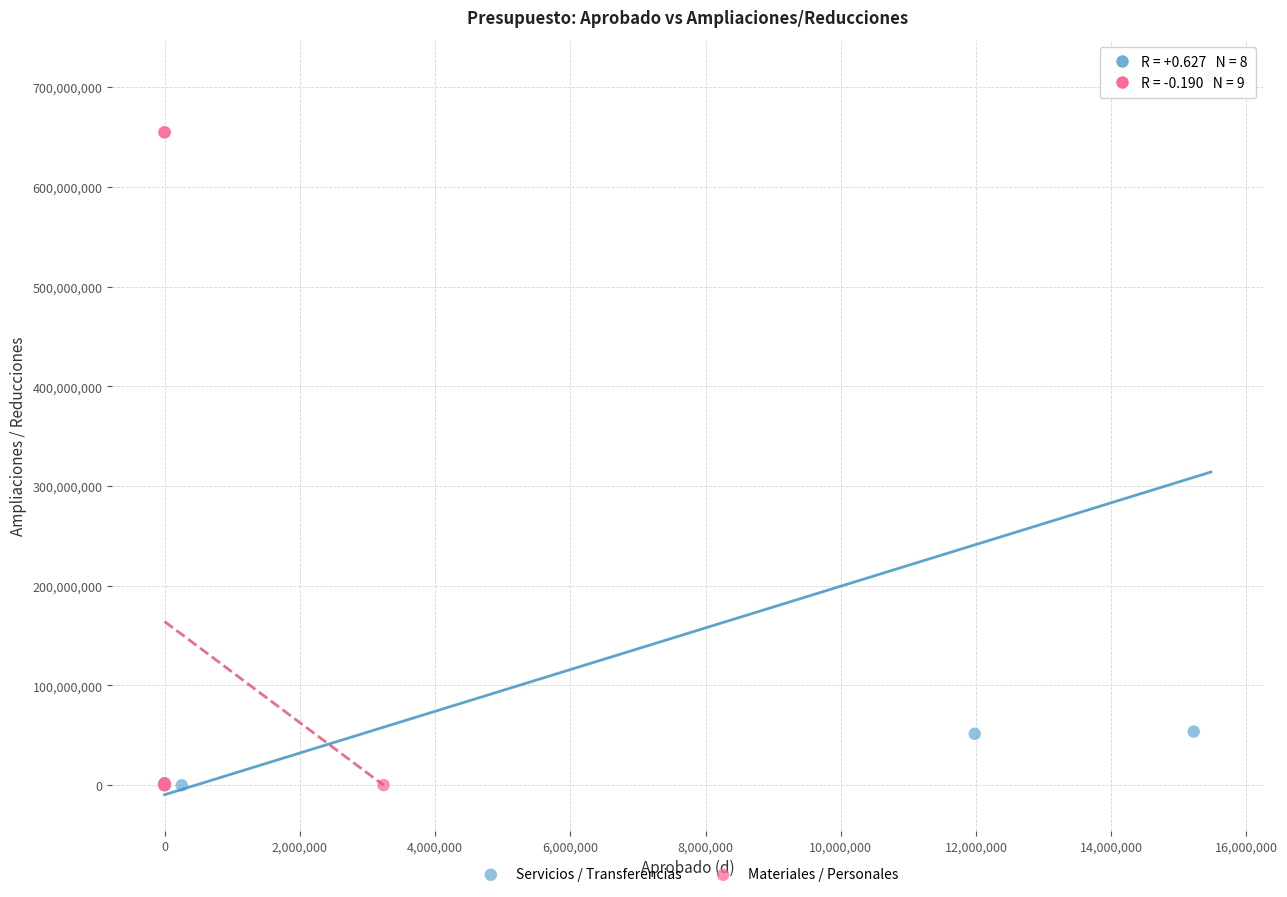

Which series reaches the maximum Y coordinate?

Servicios / Transferencias